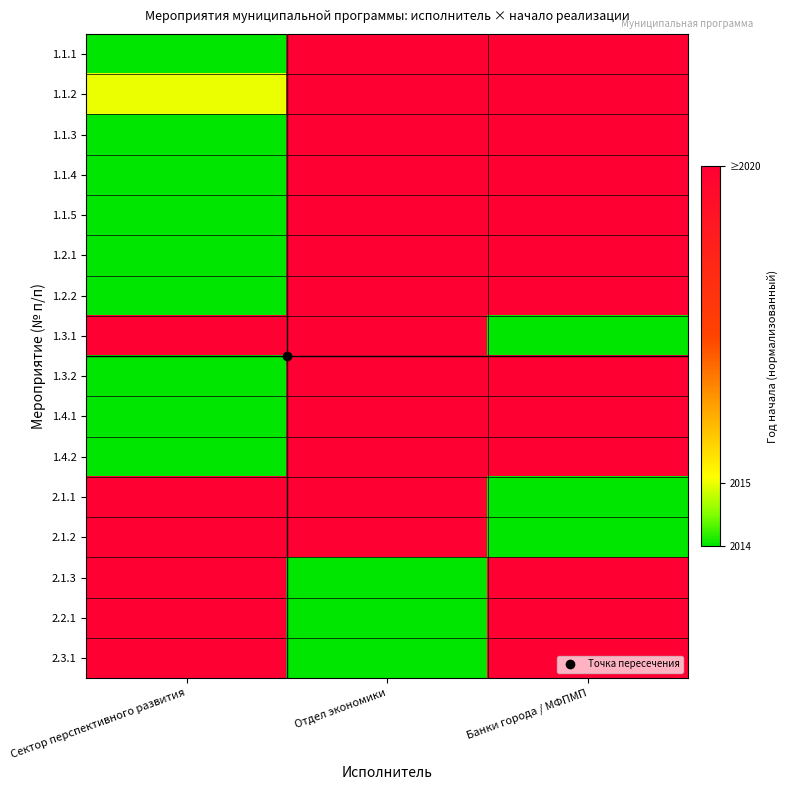

Between Сектор перспективного развития and Отдел экономики, which series saw the biggest shift?

1.1.1